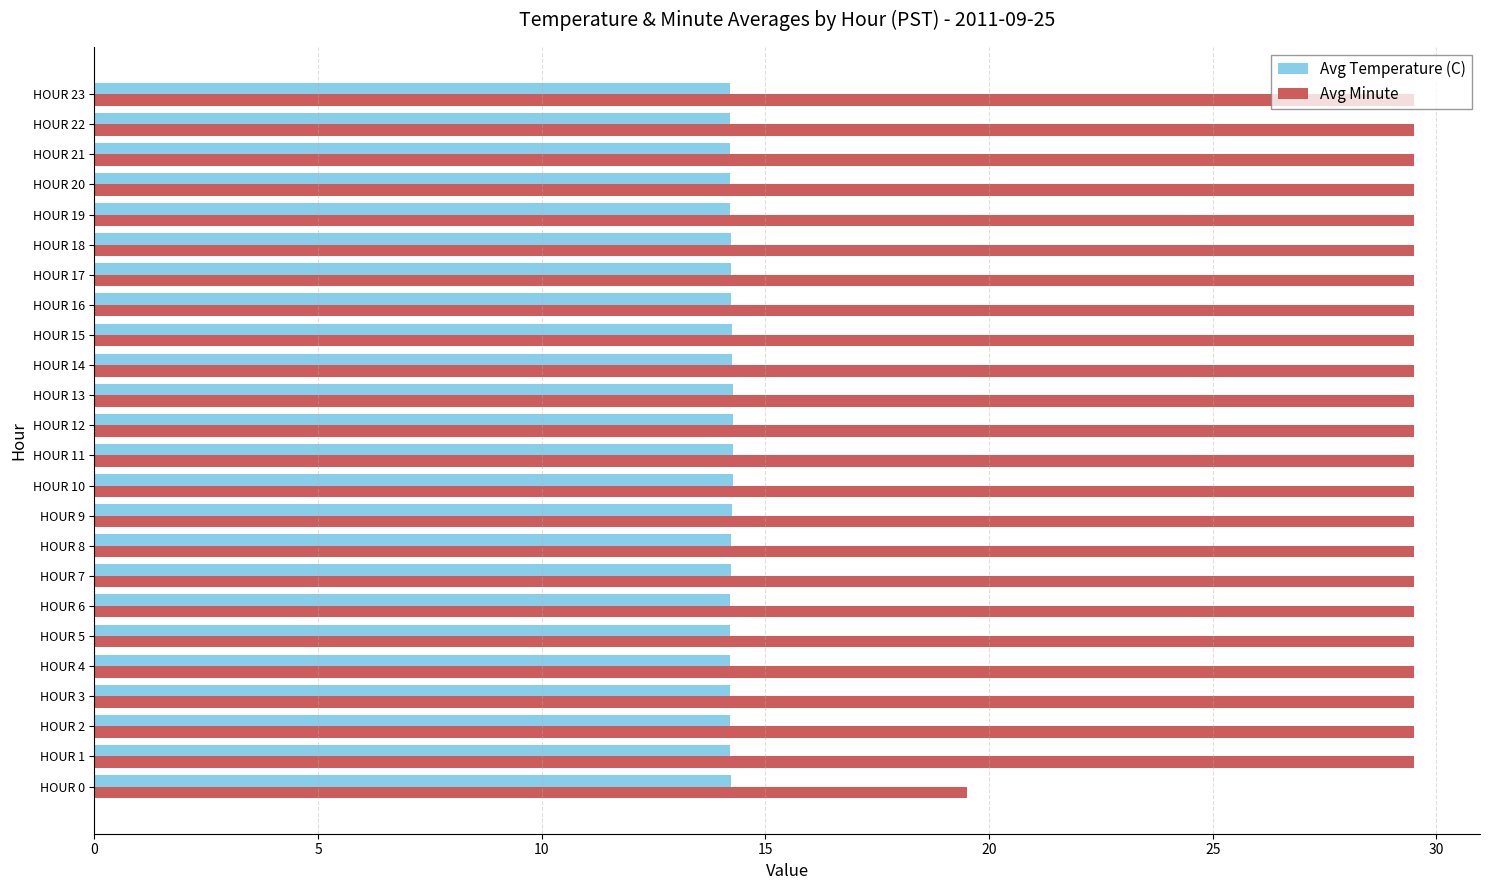

How many values in the Avg Minute series are below 29?

1